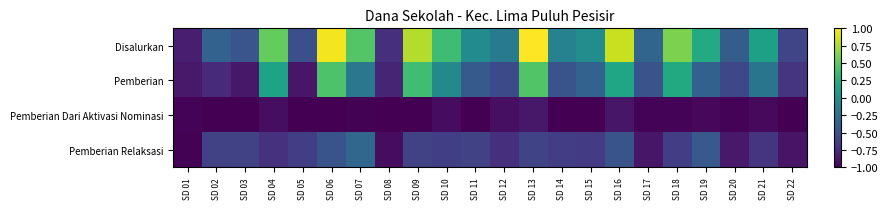

Rank the series by their maximum value, from highest to lowest.

Disalurkan, Pemberian, Pemberian Relaksasi, Pemberian Dari Aktivasi Nominasi